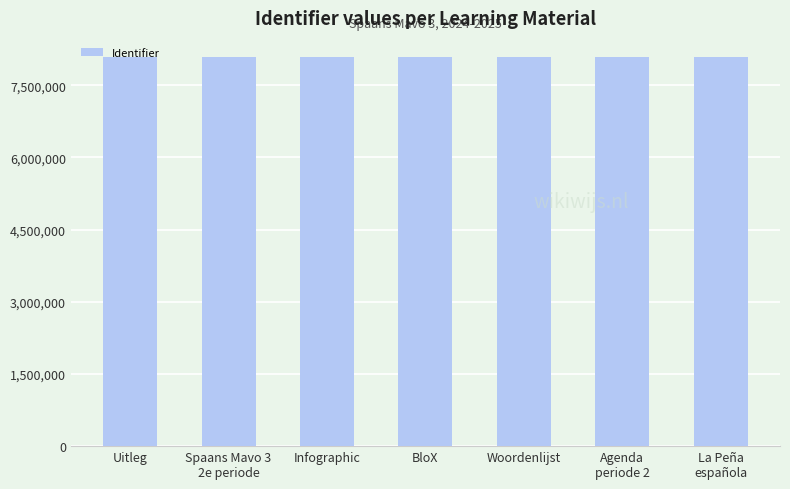

What is the ratio of the value at Infographic to the value at Uitleg?

1.0